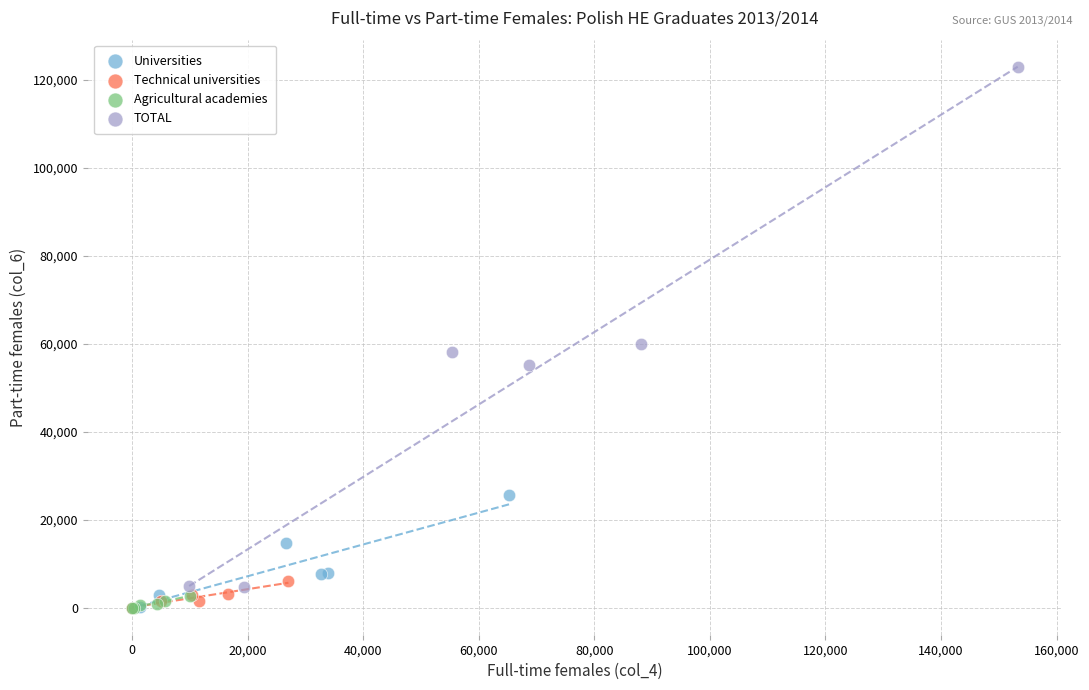

Which series reaches the maximum Y coordinate?

TOTAL